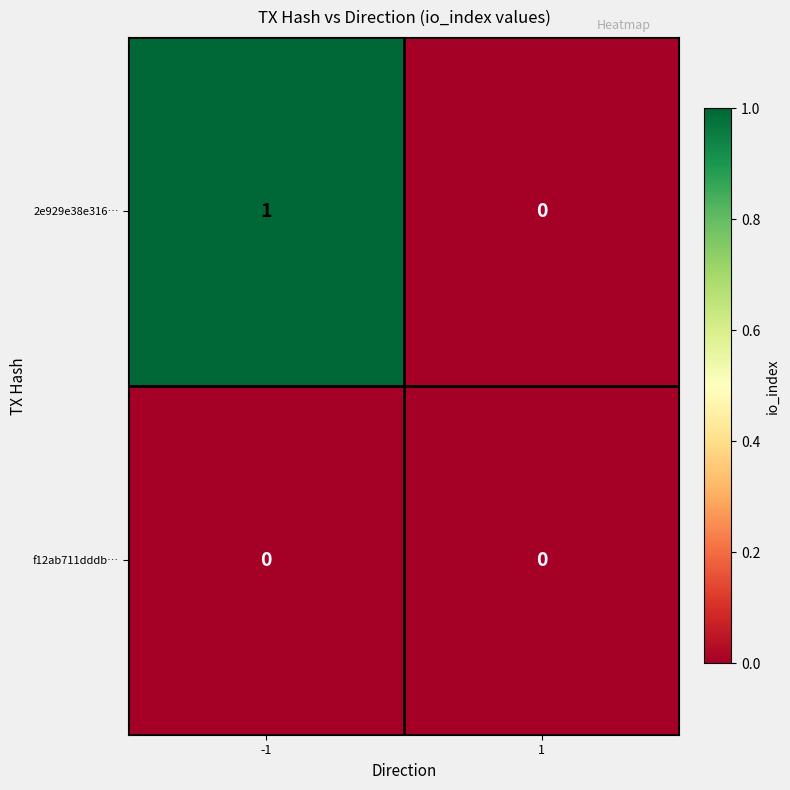

What is the difference between the highest and lowest values at -1?

1